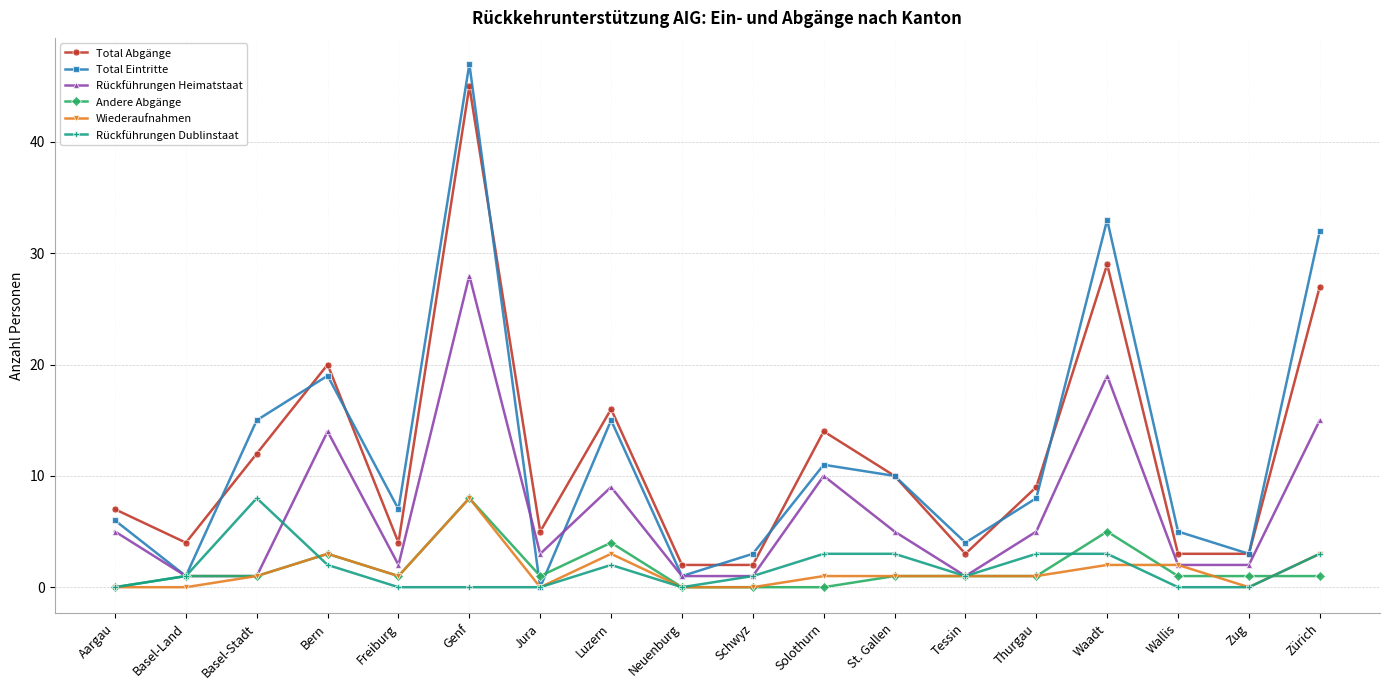

Is it true that Andere Abgänge equals 1 at Zug?

True